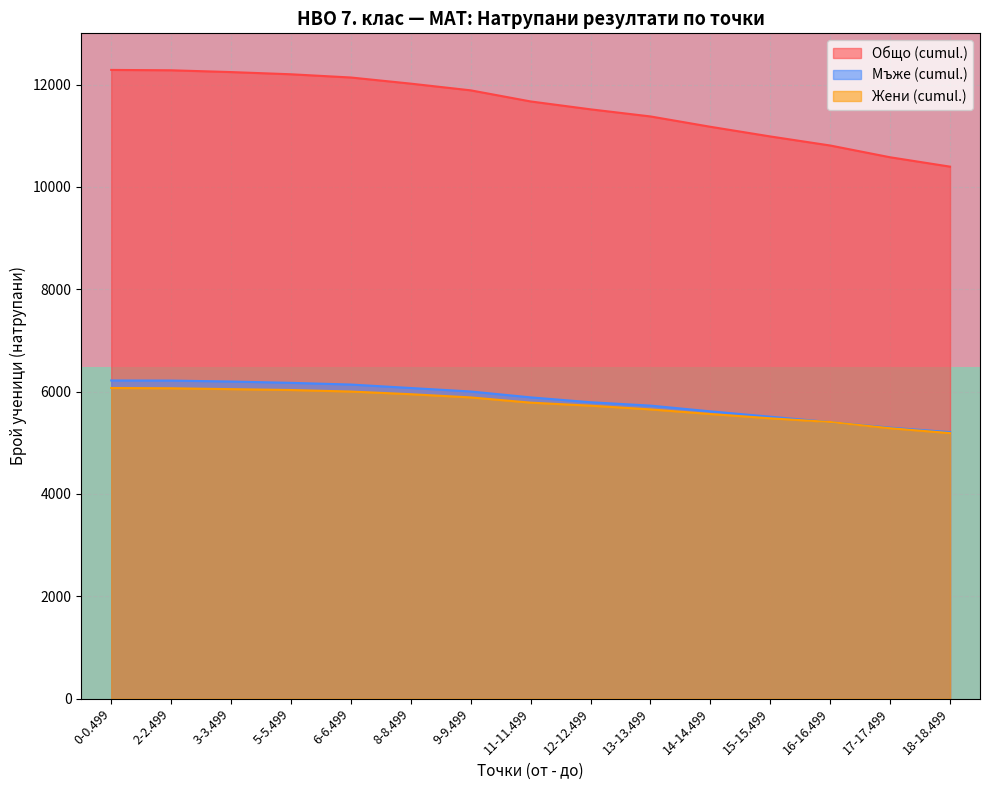

True or false: Жени (cumul.) and Общо (cumul.) cross at least once.

False